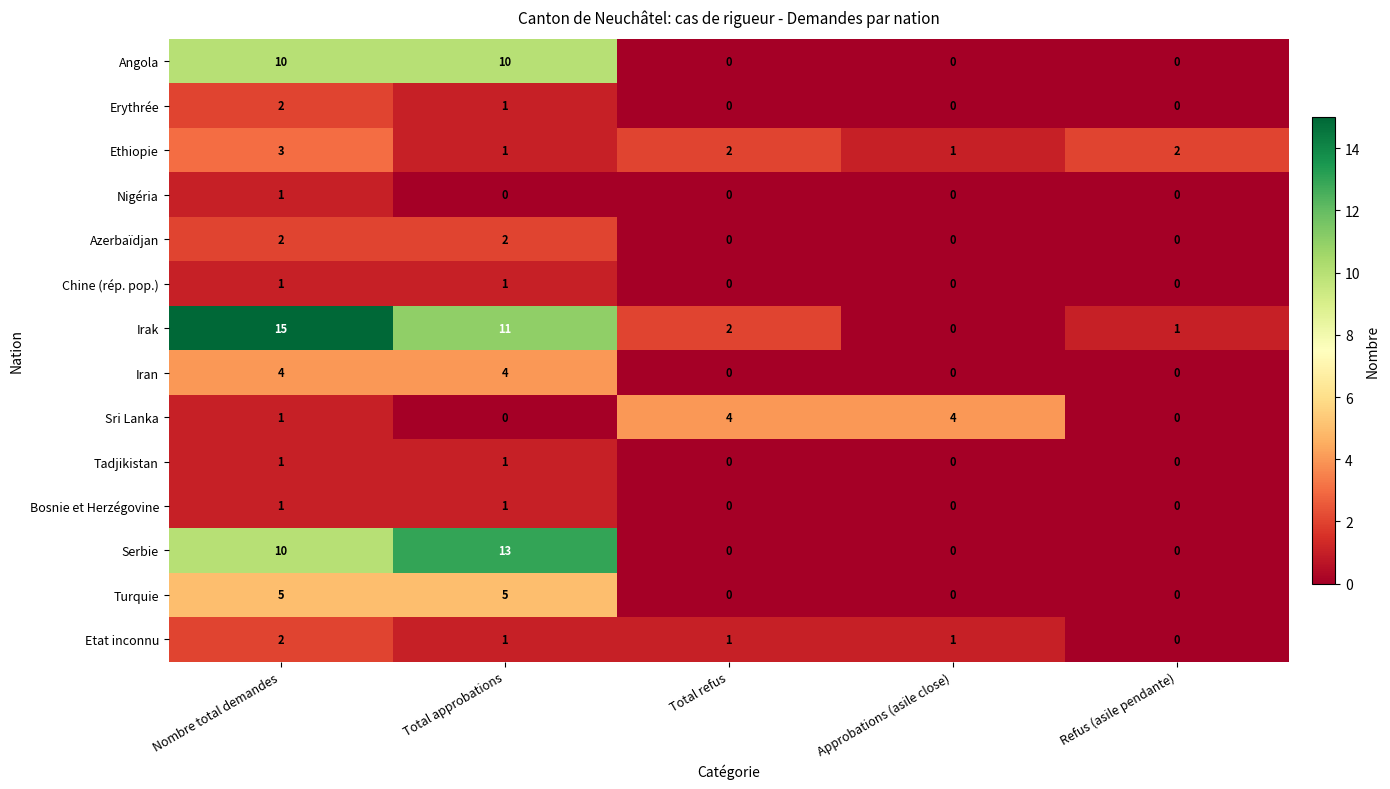

Is the value of Iran at Approbations (asile close) greater than the value of Chine (rép. pop.) at Nombre total demandes?

No